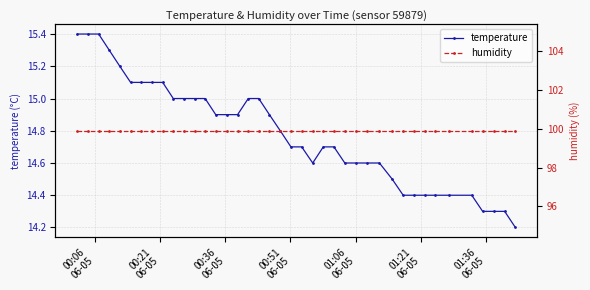

Which series has the largest total across all categories?

humidity